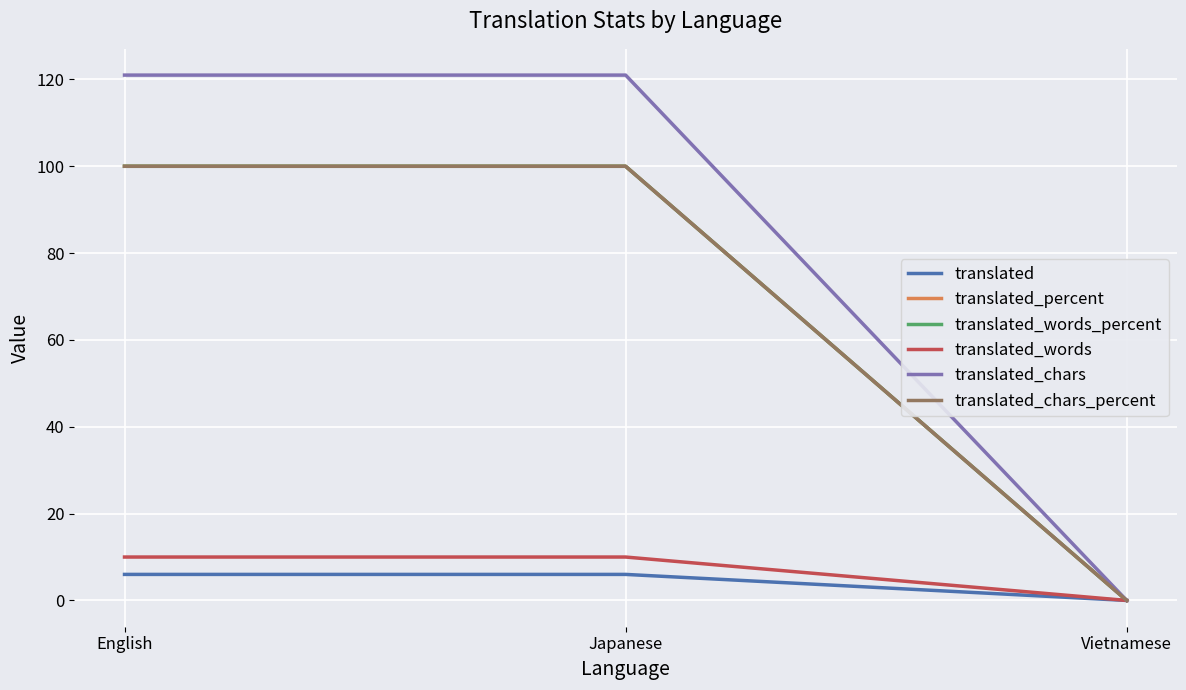

At which category does the chart reach its minimum across all series?

Vietnamese